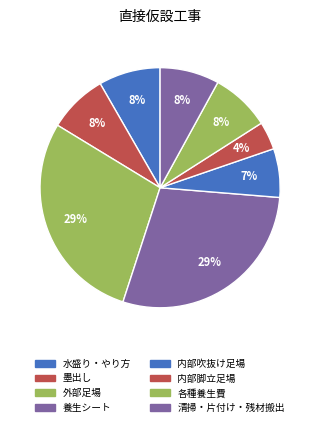

To the nearest percent, what is the average slice percentage?

12%